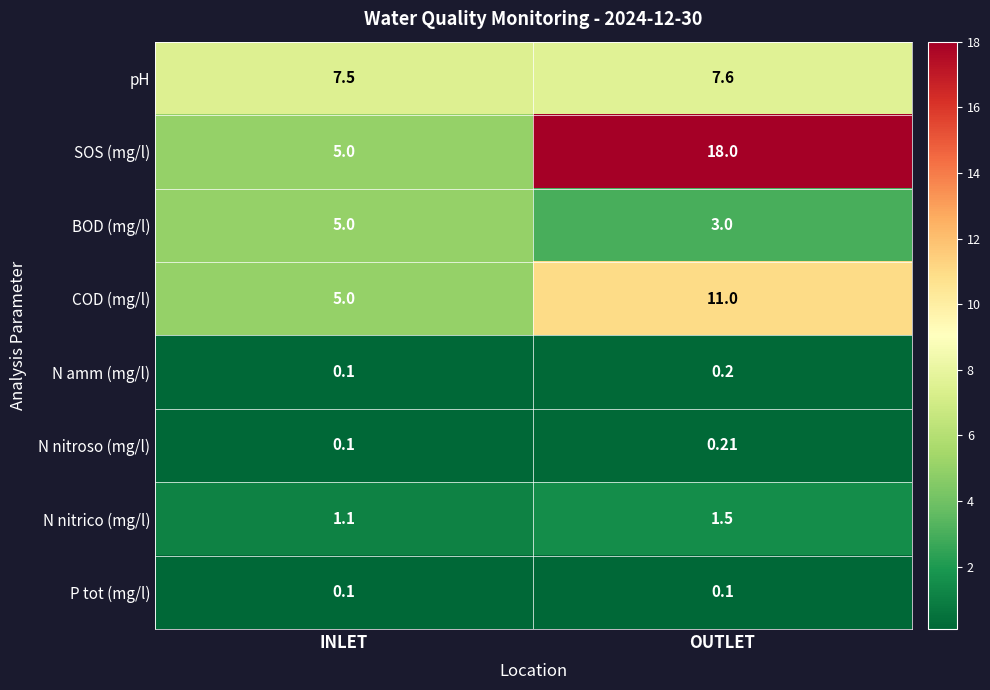

At which category is the sum across all series the highest?

OUTLET